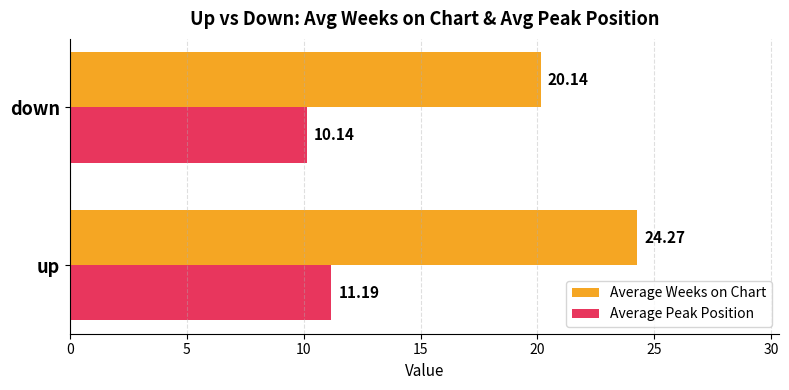

Rank the series at up from highest to lowest value.

Average Weeks on Chart, Average Peak Position